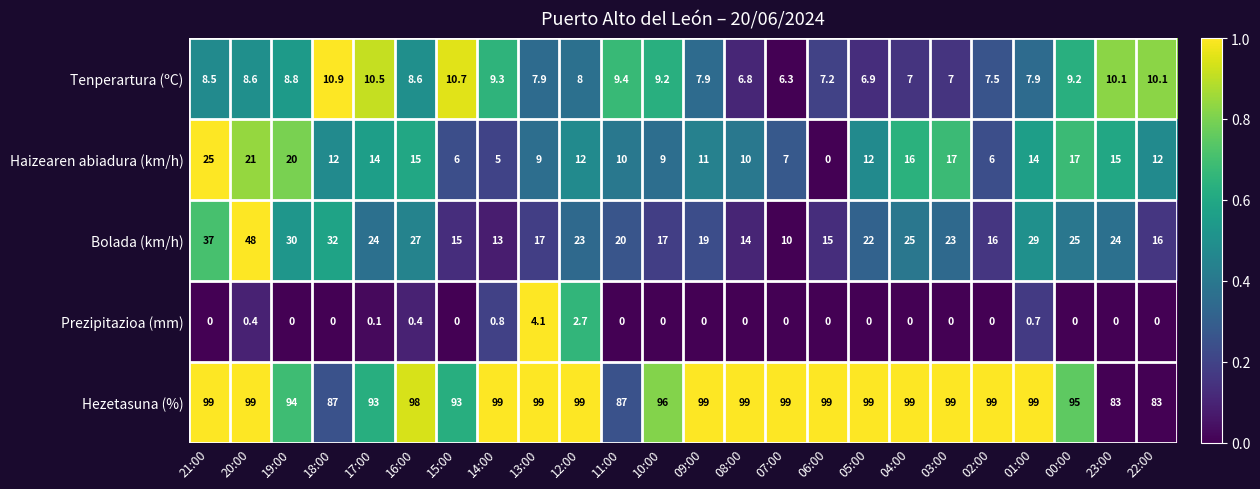

At how many categories does at least one series exceed 28?

24